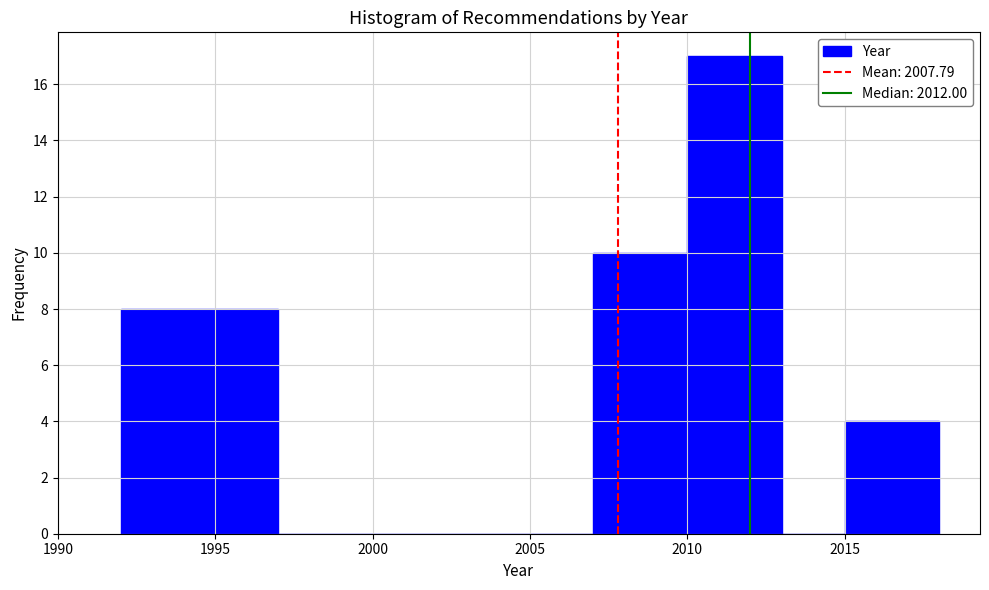

How tall is the bar that spans 2015 to 2018 on the x-axis? The values are not printed on the chart, so give them approximately, as read against the axis.

4